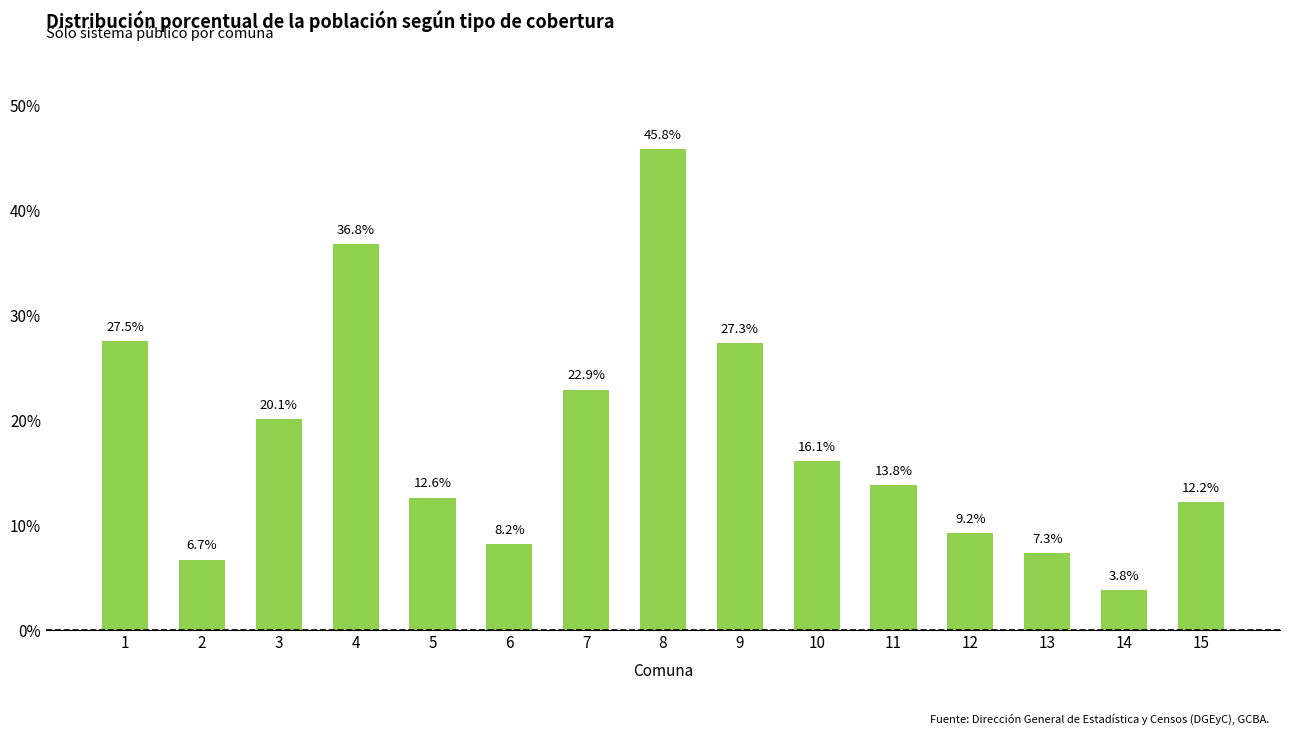

Is it true that the value at 14 is 3.8?

True